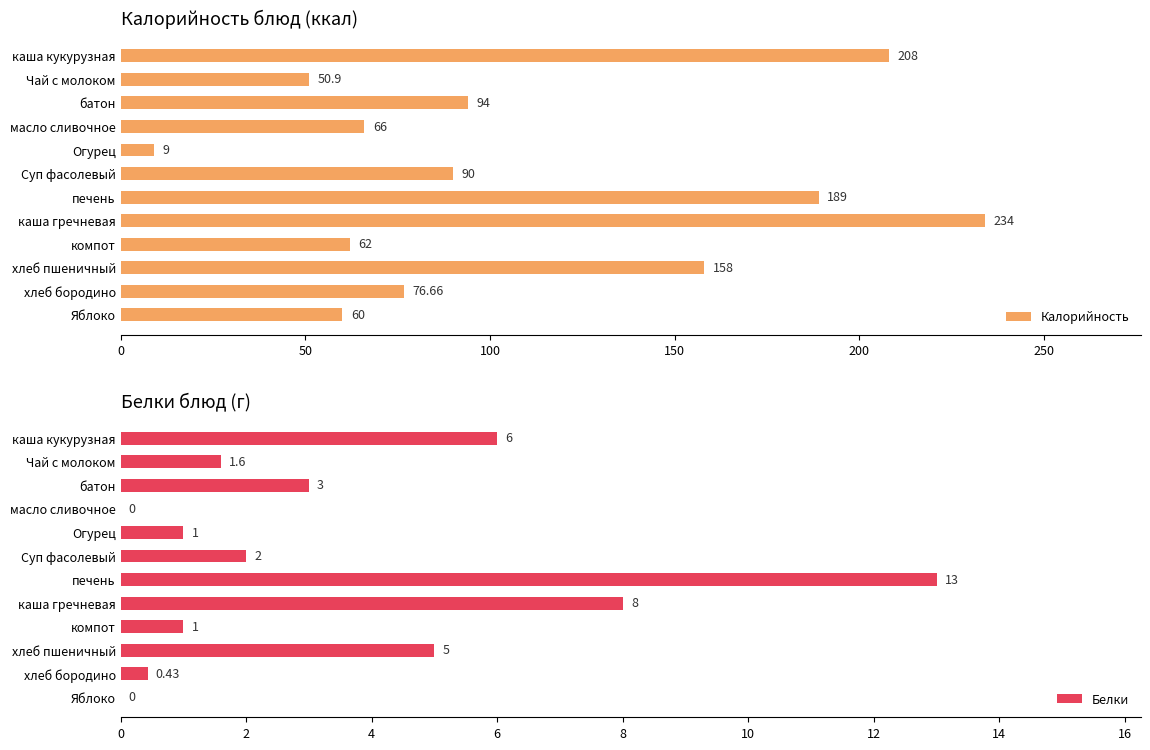

What are all the series names shown in the legend?

Калорийность, Белки